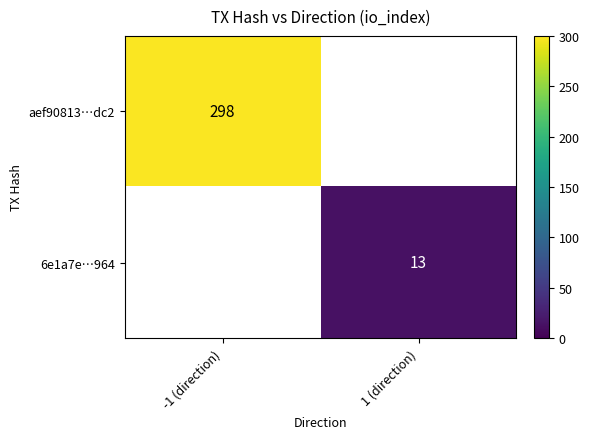

Is the value of aef90813…dc2 at -1 (direction) greater than the value of 6e1a7e…964 at 1 (direction)?

Yes